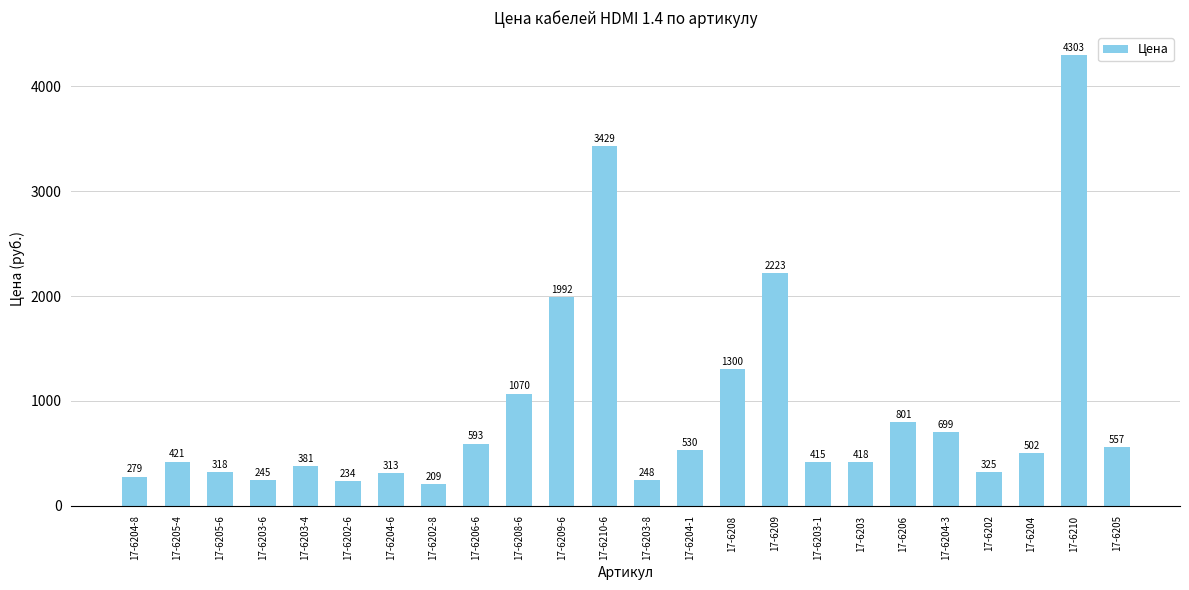

What is the average value?

908.6